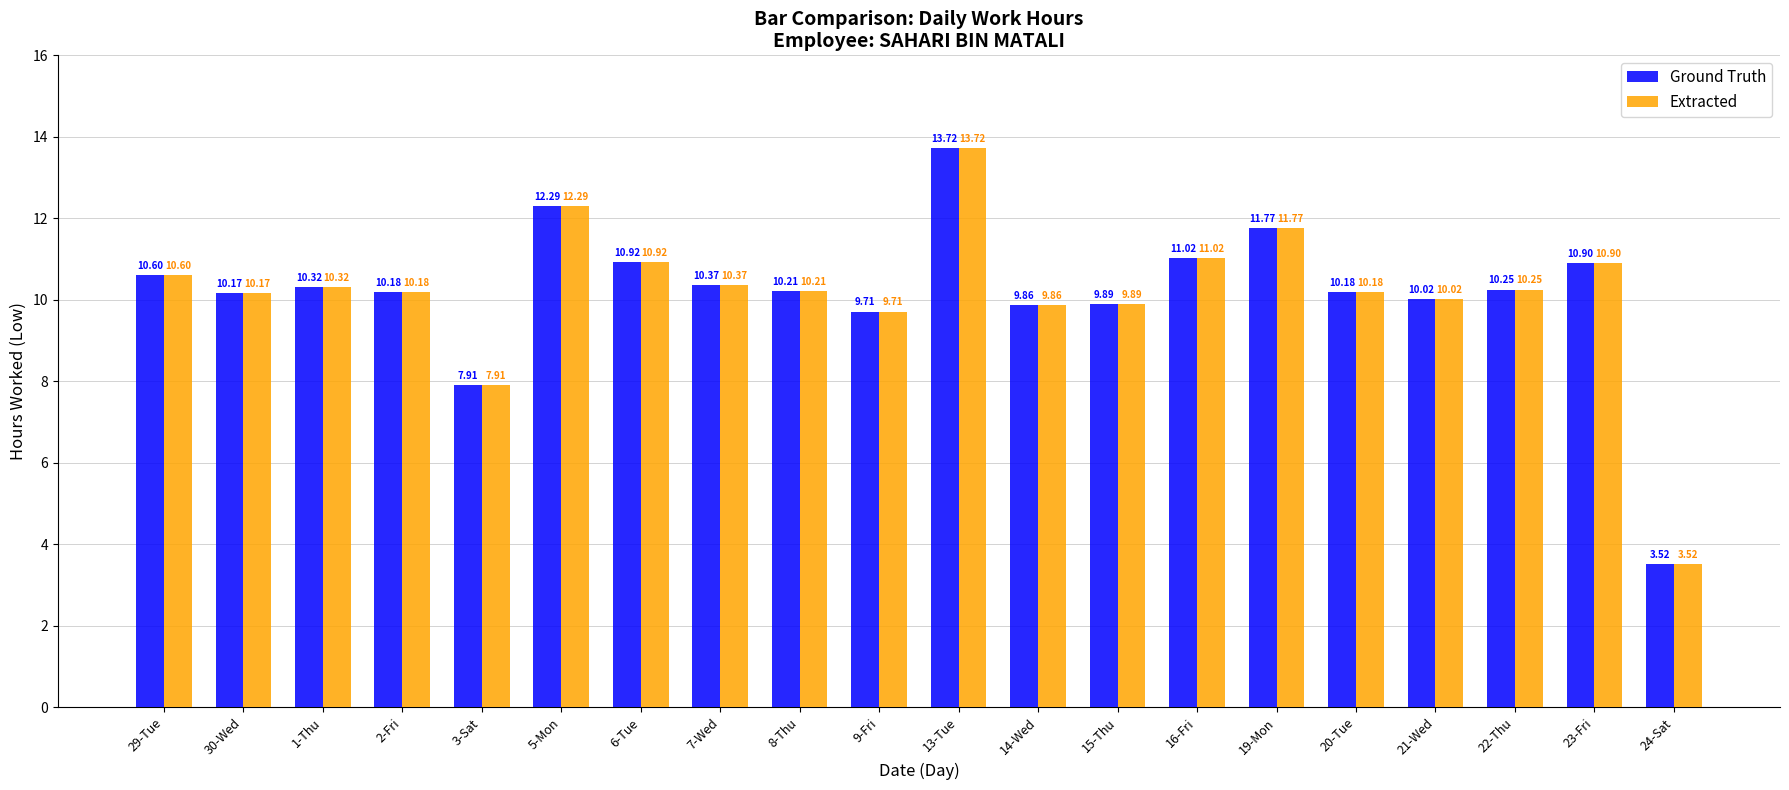

How many categories are shown in the chart?

20